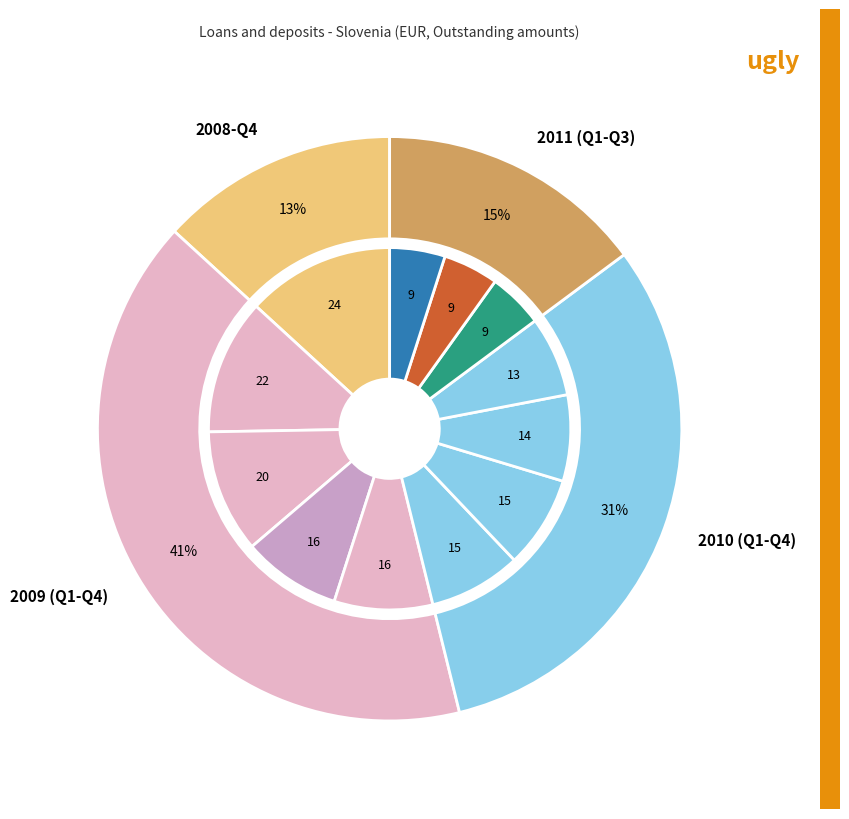

What is the change in value from 2009-Q1 to 2009-Q2?

-2